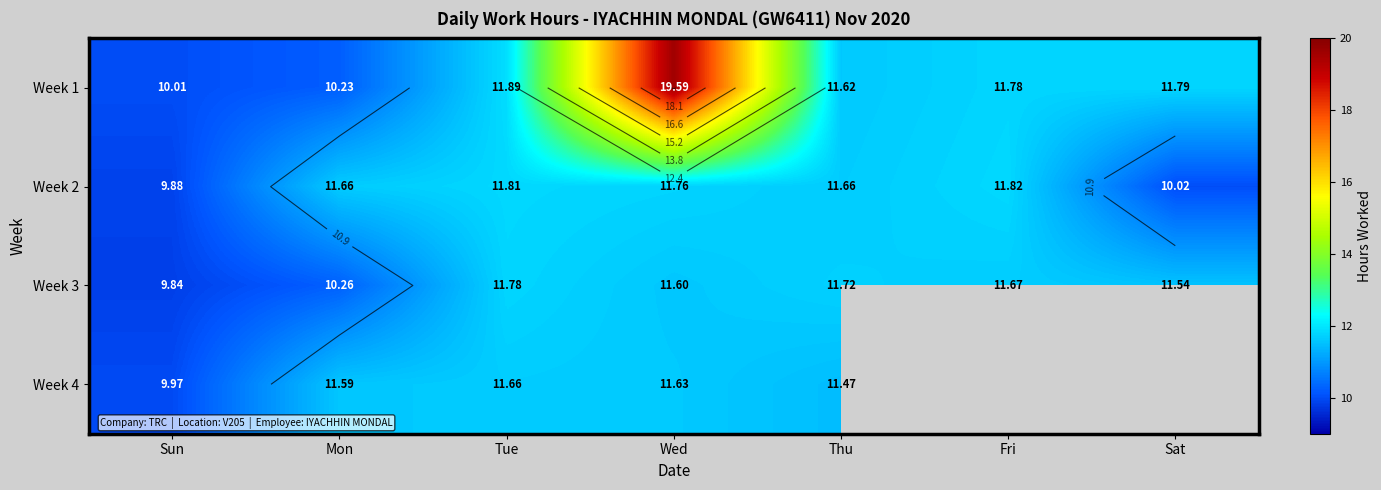

List the labels in order of Week 3 value, largest first.

Tue, Thu, Fri, Wed, Sat, Mon, Sun